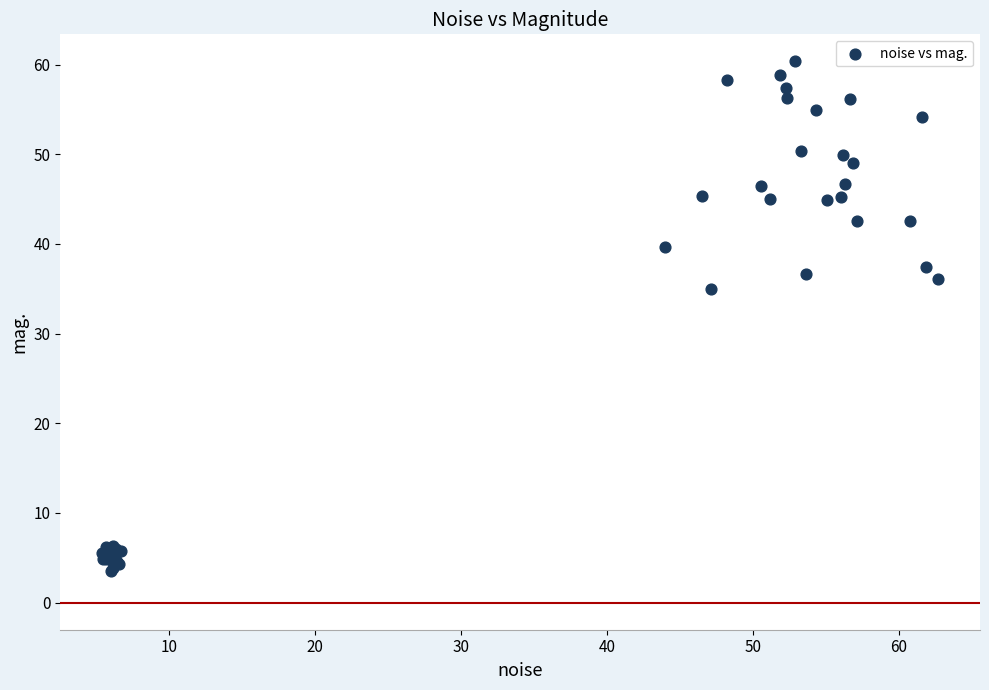

What Y value in the scatter plot is closest to 31?

35.0